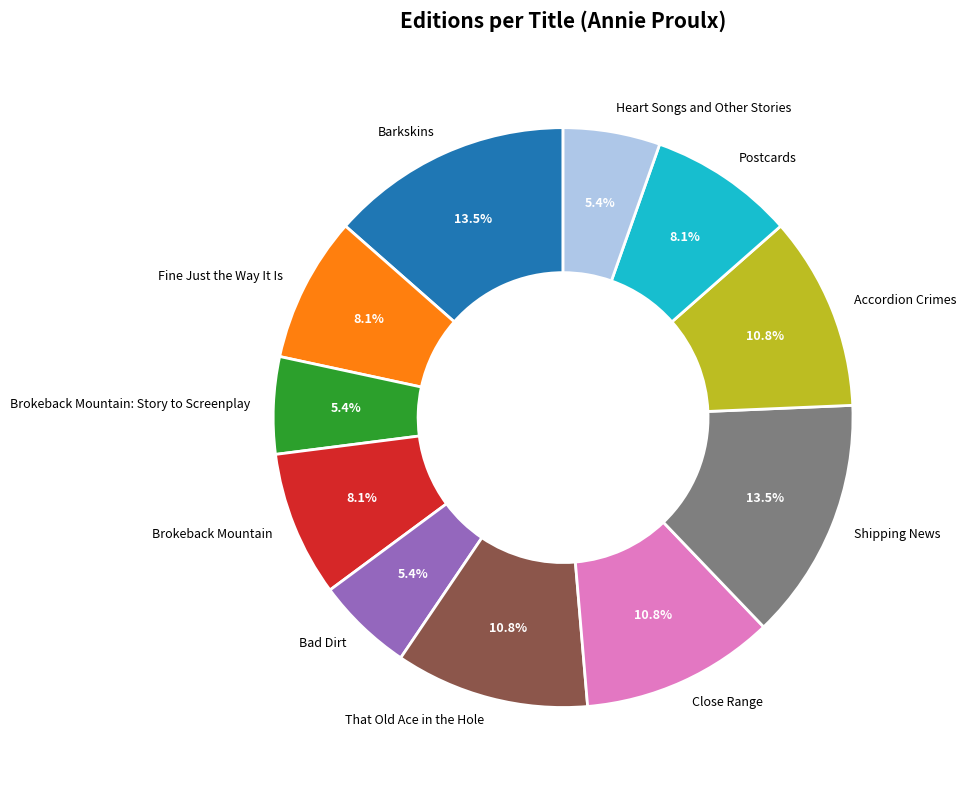

Approximately how many times larger is the value at Brokeback Mountain: Story to Screenplay compared to Bad Dirt?

1.0